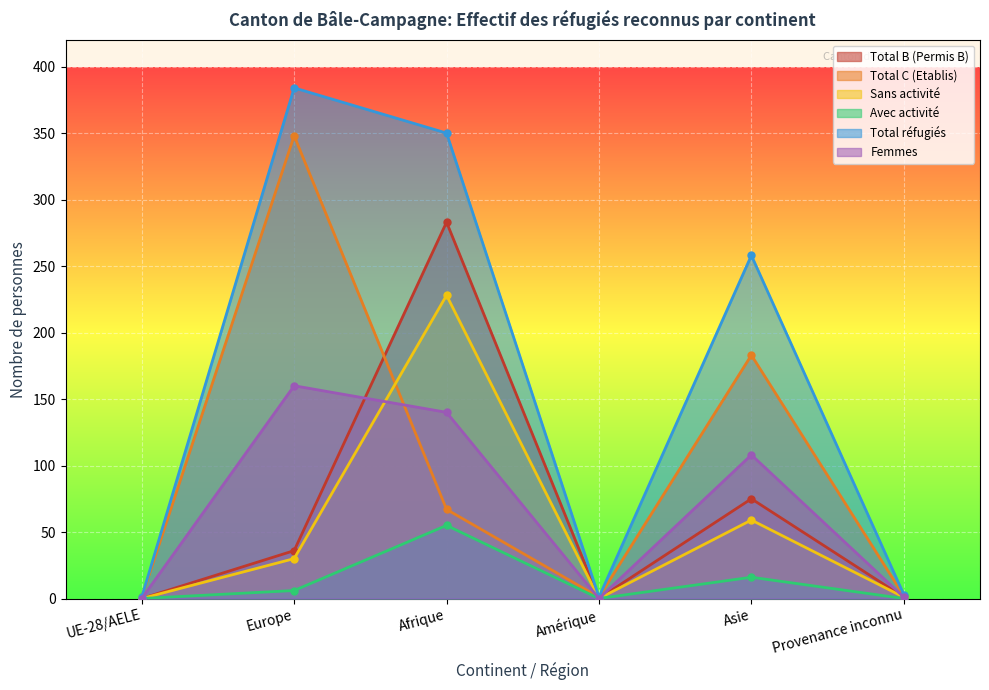

Reading left to right, transcribe all the data shown in this chart.

Total B (Permis B): 0	36	283	0	75	1
Total C (Etablis): 1	348	67	1	183	2
Sans activité: 0	30	228	0	59	1
Avec activité: 0	6	55	0	16	0
Total réfugiés: 1	384	350	1	258	3
Femmes: 0	160	140	0	108	1